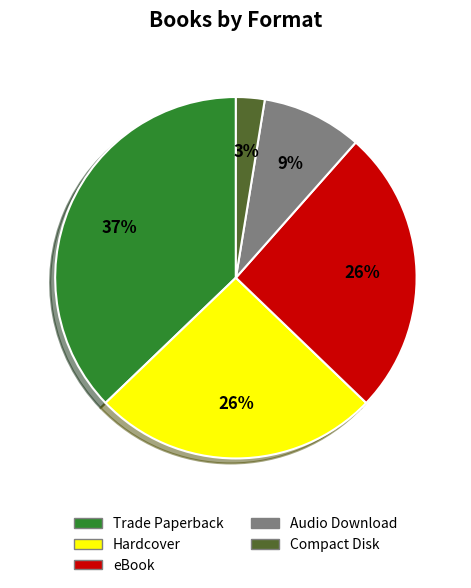

Is it true that Compact Disk is 13% of the pie?

False